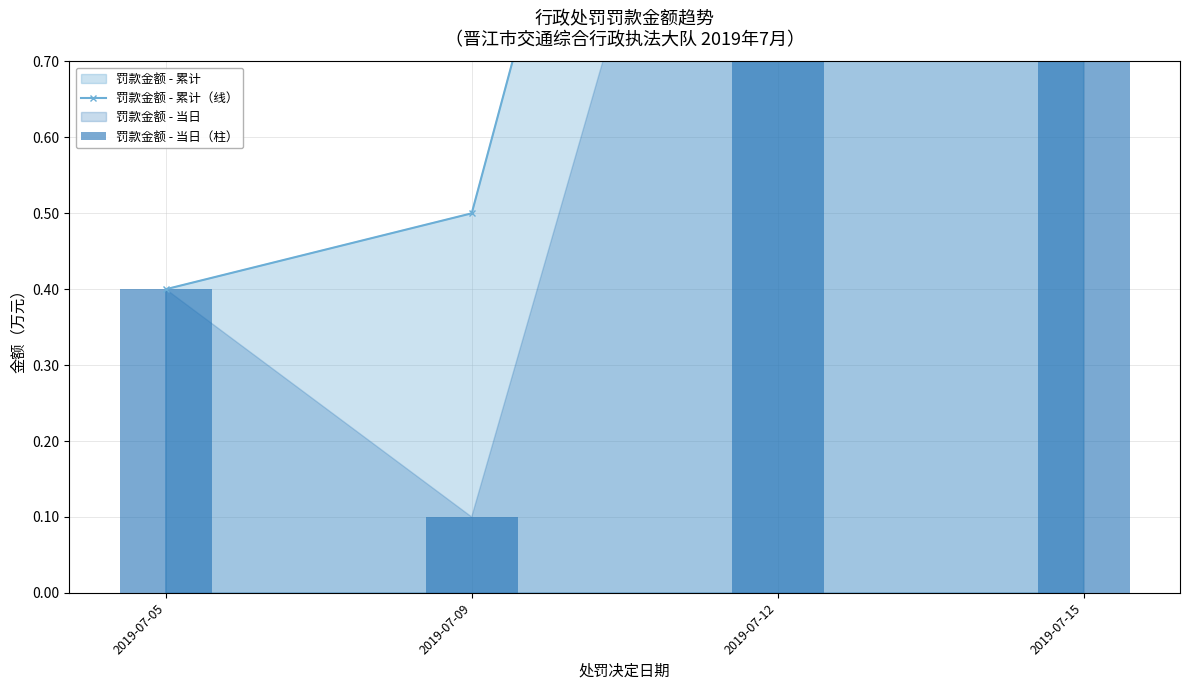

What is the difference between the second highest and second lowest values in the 罚款金额 - 当日（柱） series?

1.1